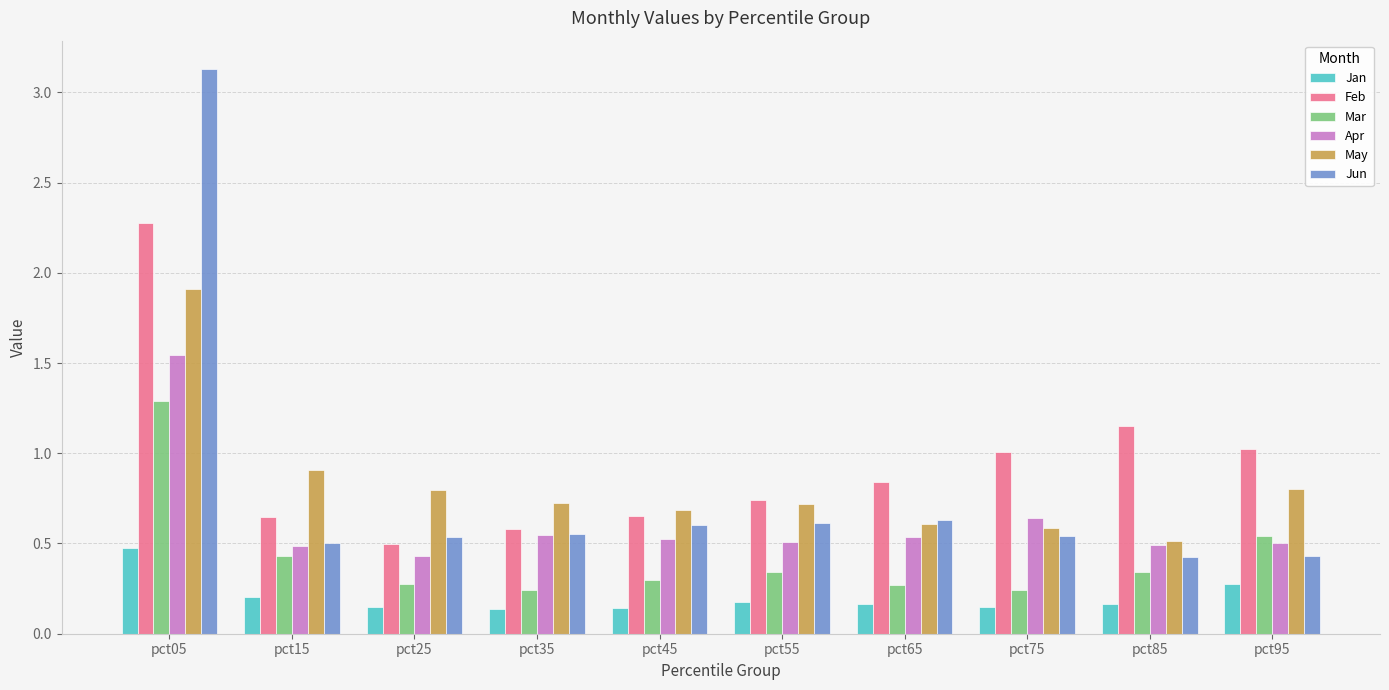

The value of Mar at pct15 is 0.4. True or false?

True